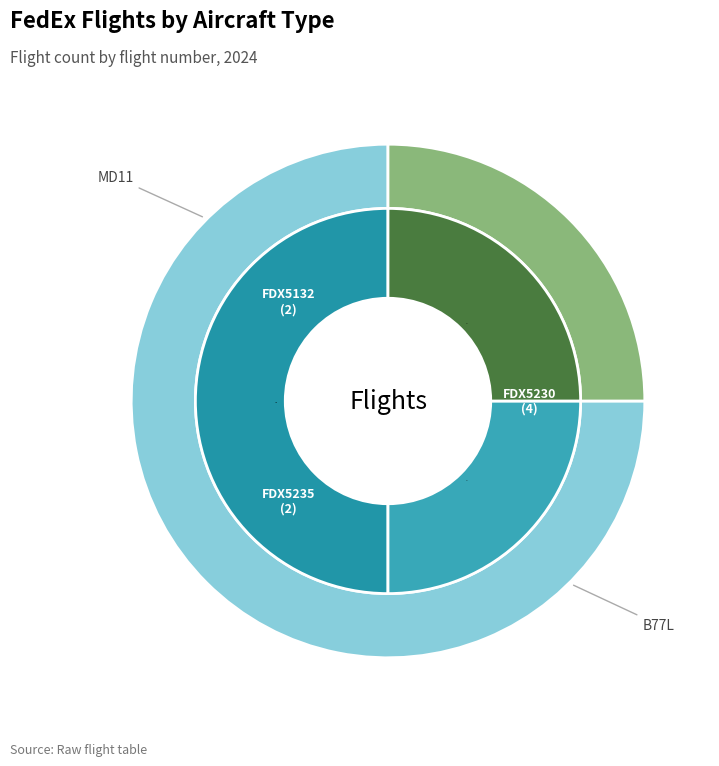

How many slices are in this pie chart?

3